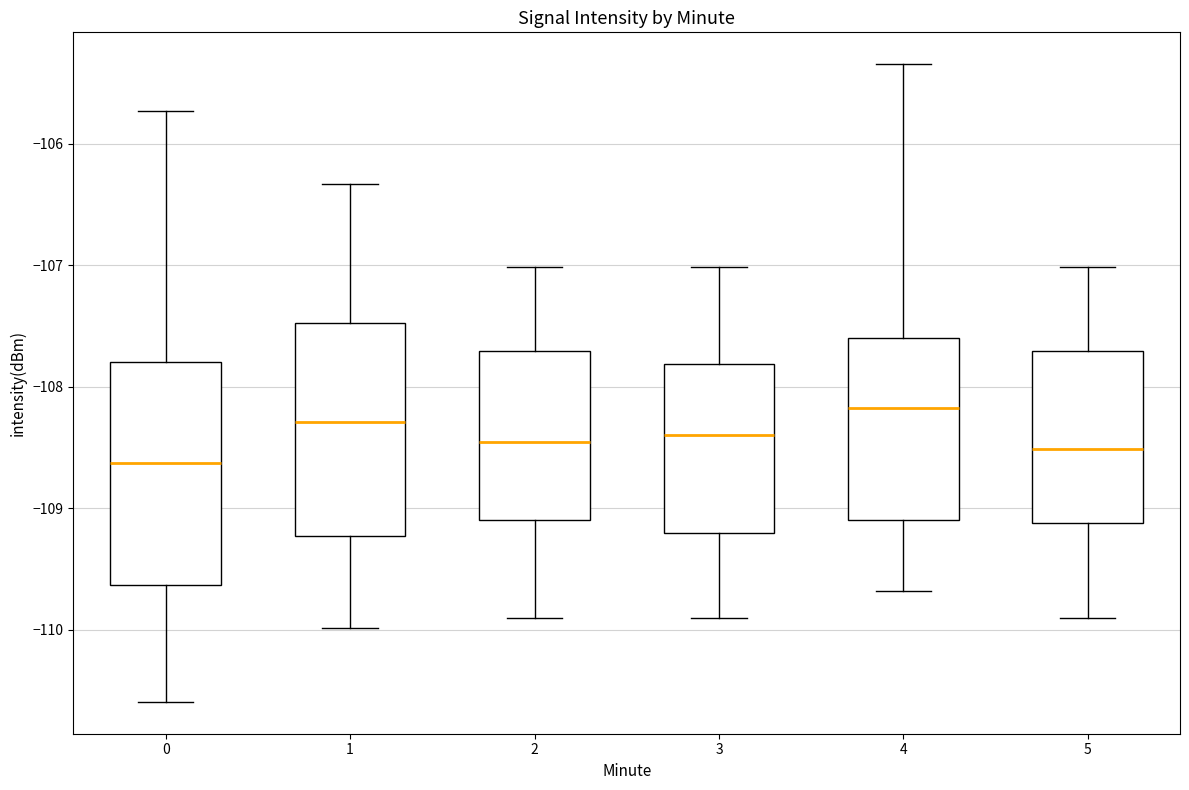

Where is the lower edge of the box at x = 4 on the y-axis? The values are not printed on the chart, so give them approximately, as read against the axis.

-109.1